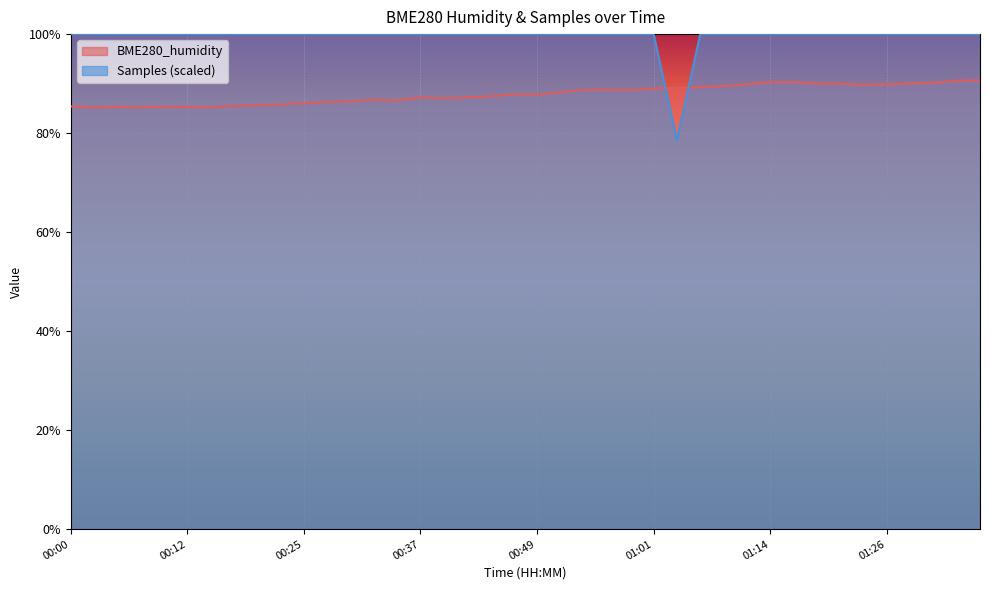

At which label does Samples reach its minimum?

01:04